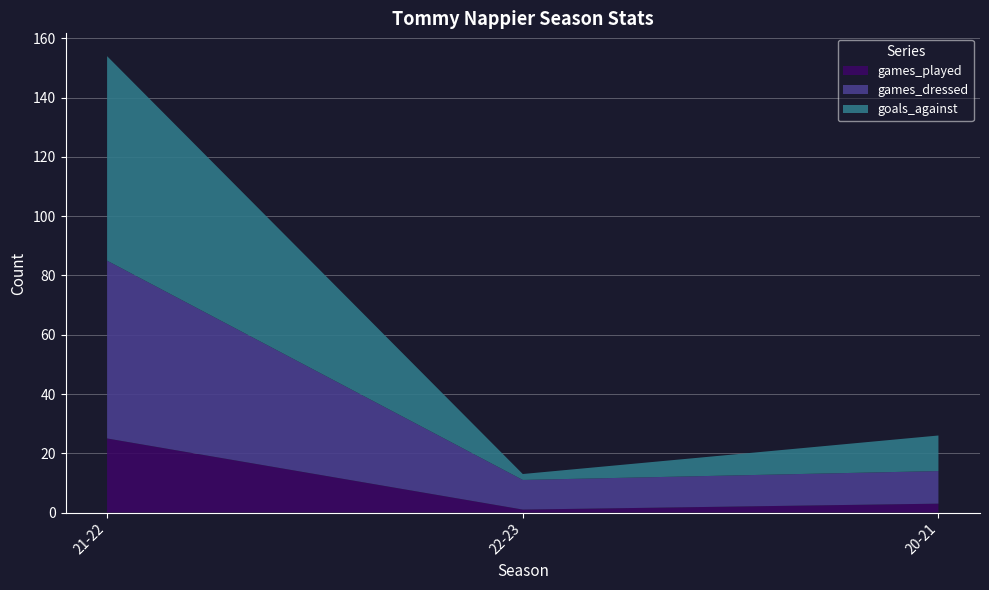

Reading left to right, what are all the values shown in this chart?

games_played: 21-22=25	22-23=1	20-21=3
games_dressed: 21-22=60	22-23=10	20-21=11
goals_against: 21-22=69	22-23=2	20-21=12